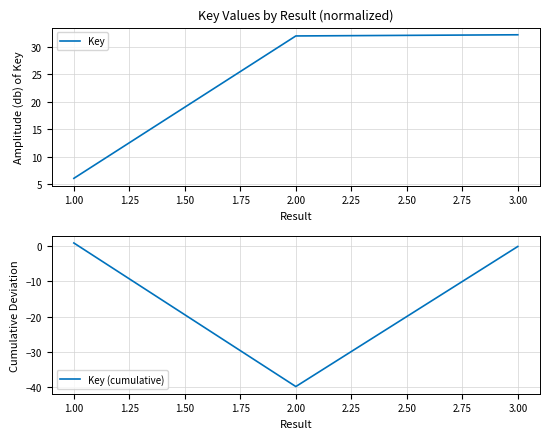

The value of Key at 1.00 is 10.5. True or false?

False